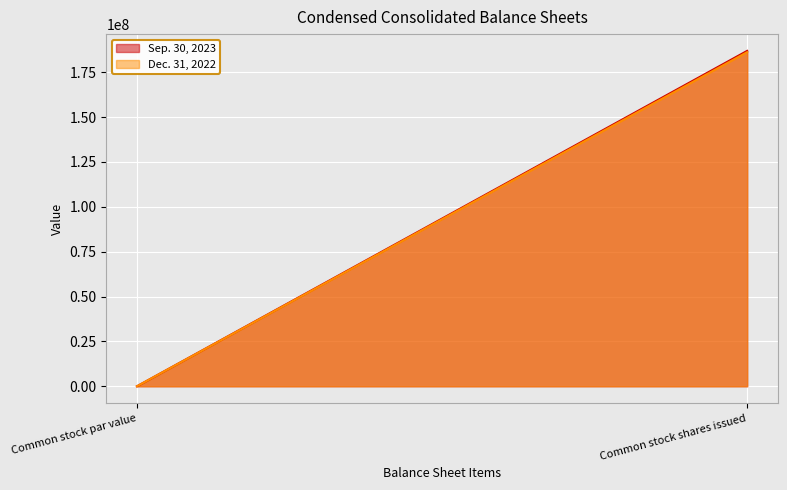

How many lines are shown in the chart?

2